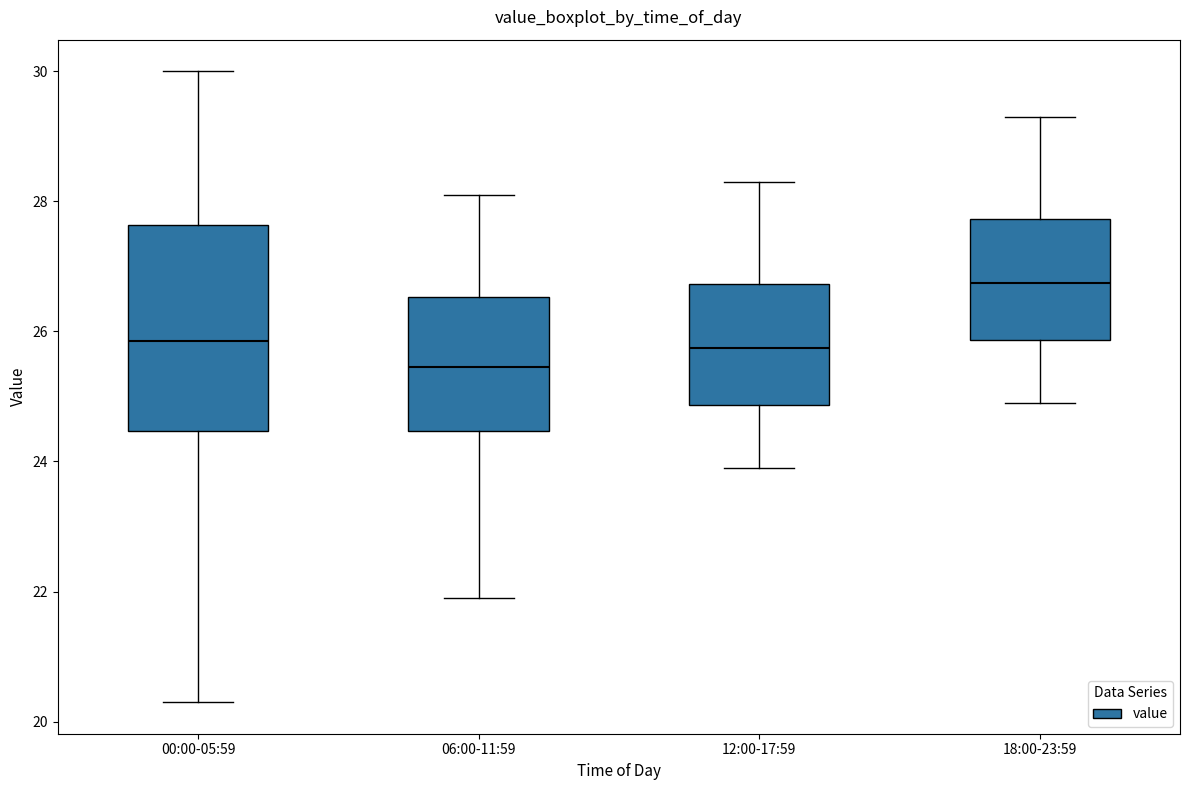

Which box's median line is the highest?

18:00-23:59